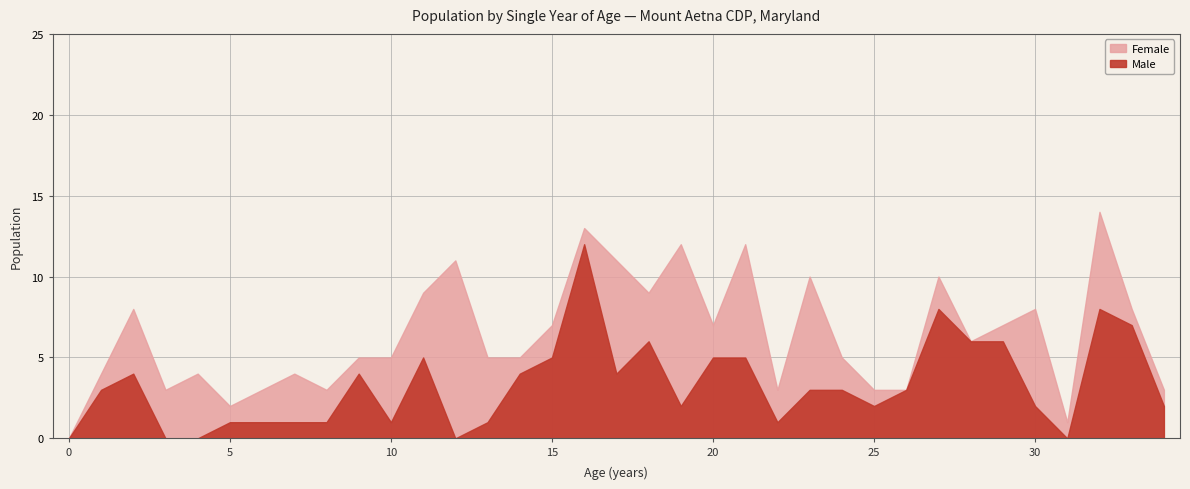

How many values in the Male series exceed 3?

15